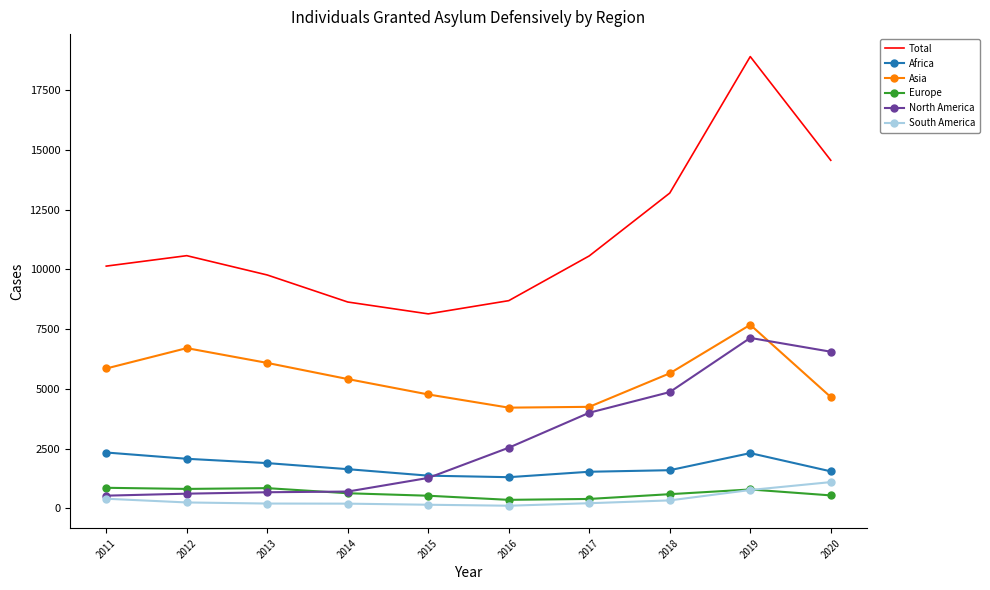

The South America series shows 155 at 2015. True or false?

True